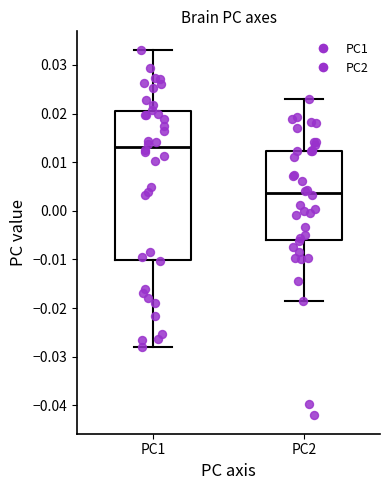

Where does the upper whisker of the box for PC2 end on the y-axis? The values are not printed on the chart, so give them approximately, as read against the axis.

0.023